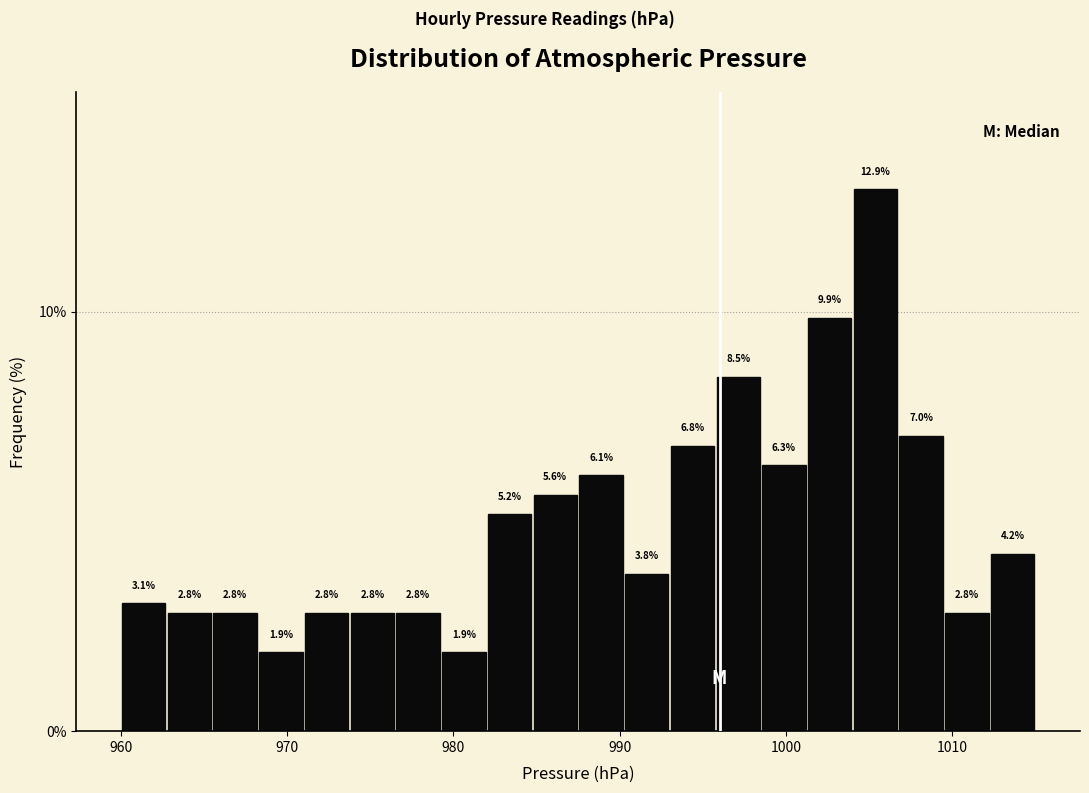

Around what value on the x-axis is the tallest bar? Give the approximate position of its centre, as read against the axis.

1005